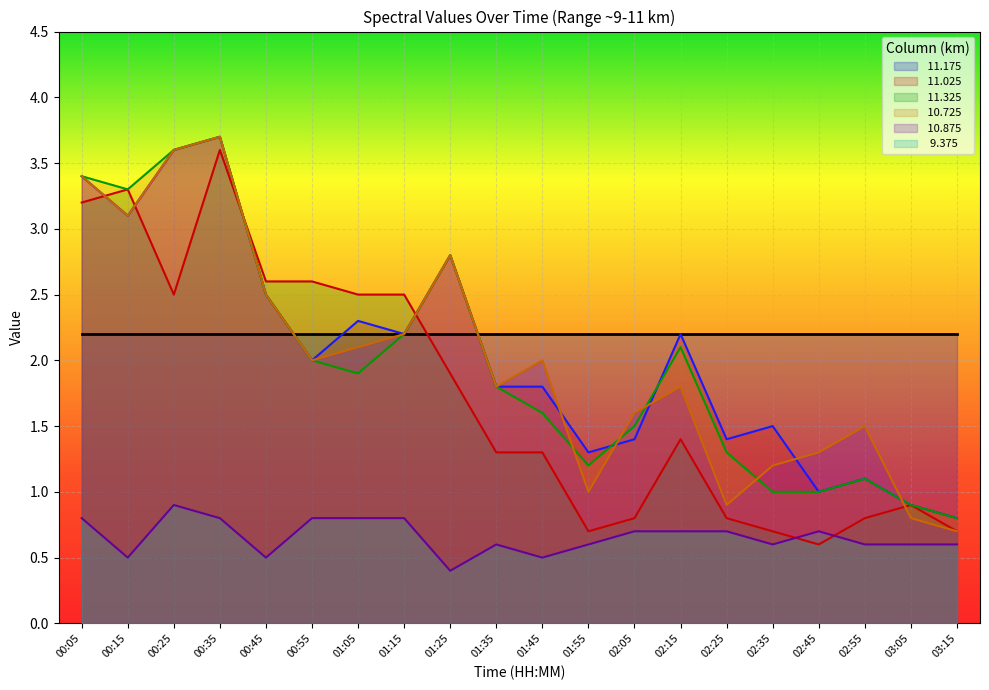

At which label is  11.025 closest to 2?

00:55